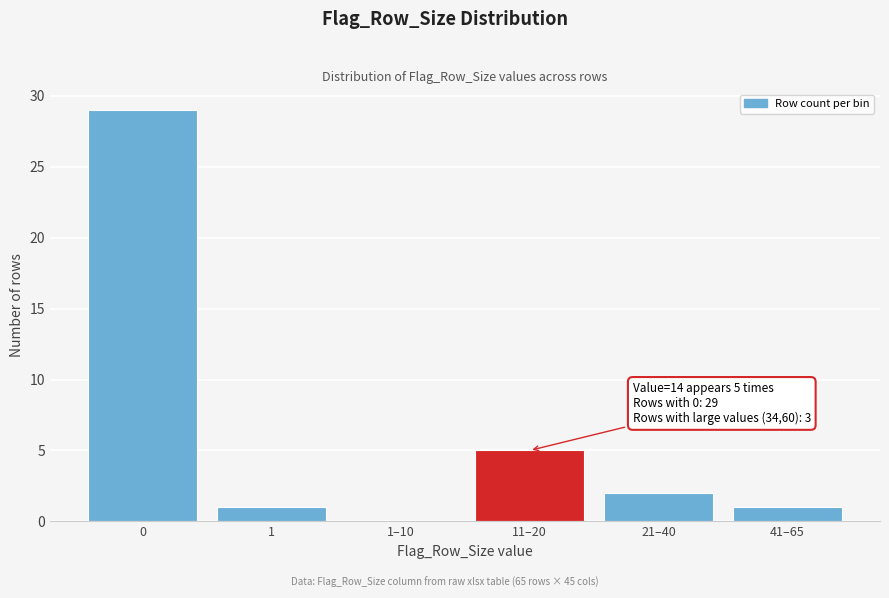

Reading left to right, extract all data points from this chart.

0=29	1=1	1–10=0	11–20=5	21–40=2	41–65=1